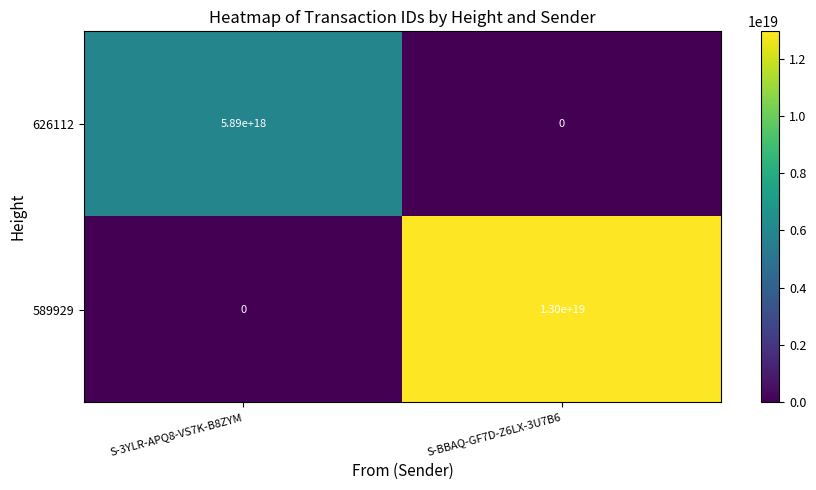

Which series has the widest spread of values?

589929